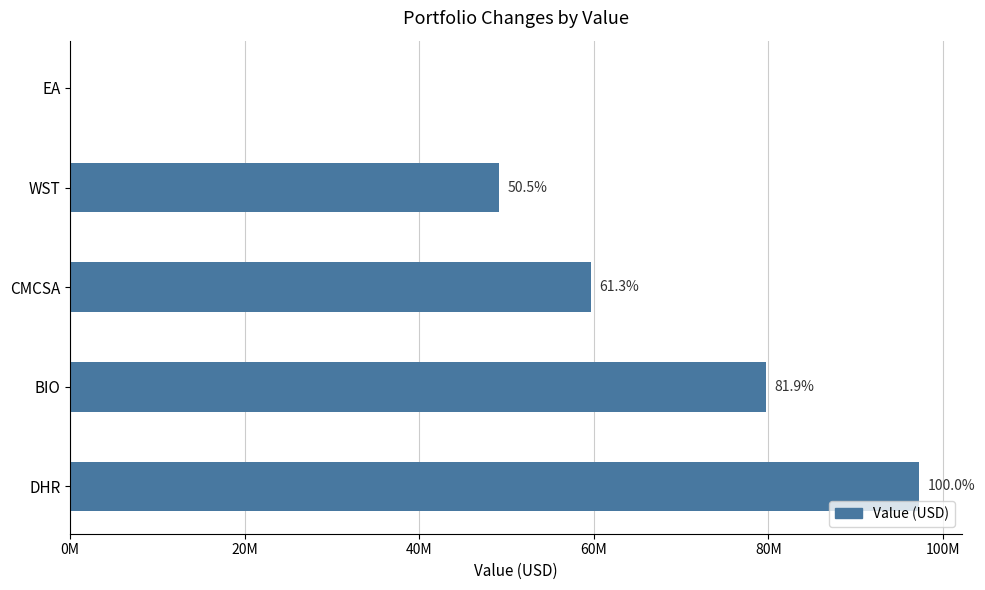

Are the bars horizontal?

Yes